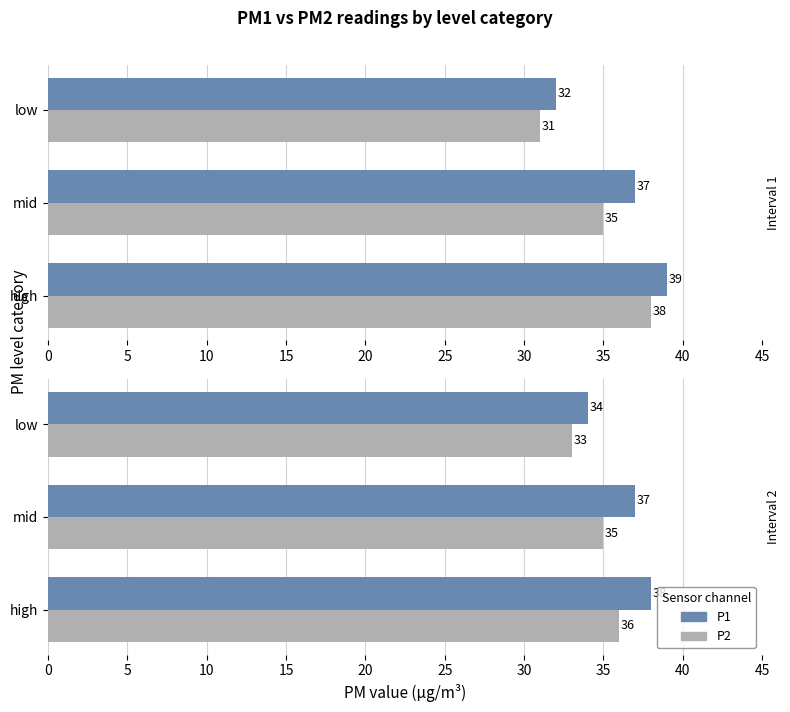

What are all the series names shown in the legend?

P1, P2